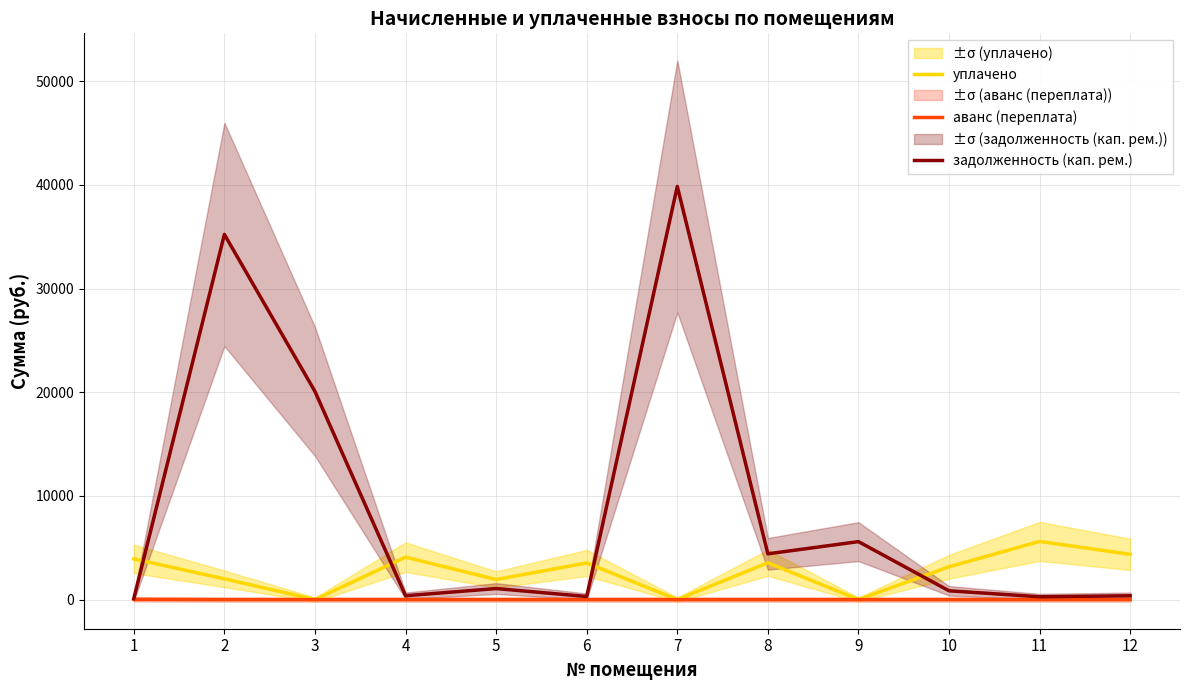

Which label corresponds to the smallest value in the chart?

3